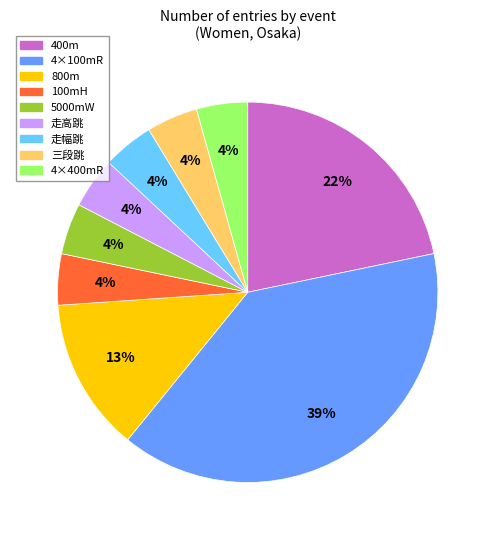

Which slice is the largest?

4×100mR